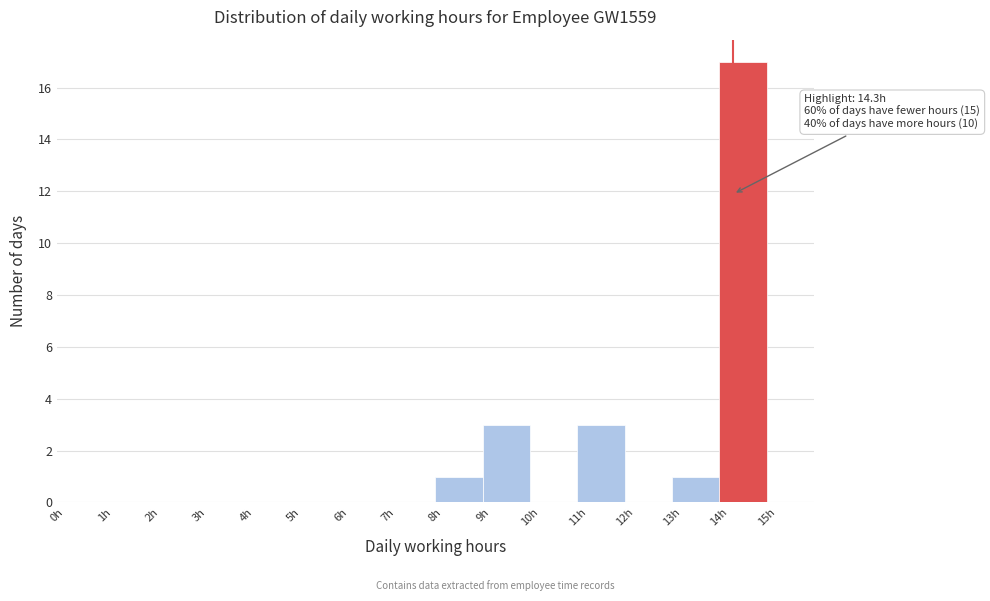

Over which range of the x-axis is the bar tallest?

14 to 15